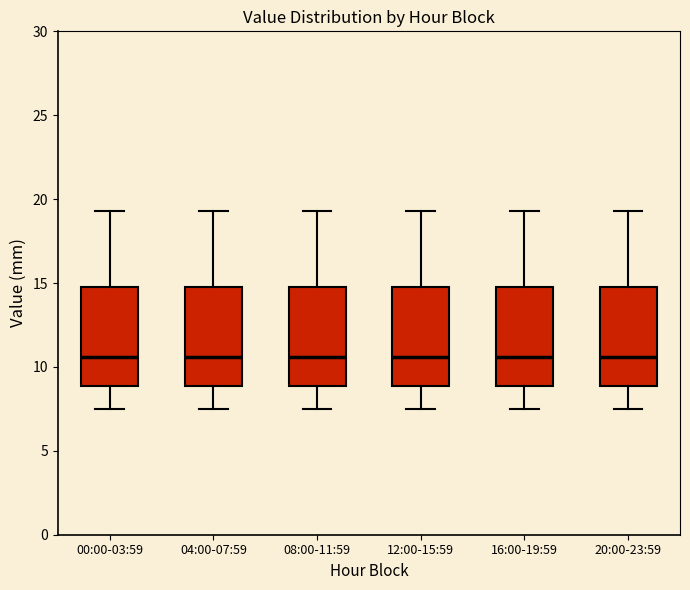

Reading left to right, read every box against the y-axis: the position of its median line, the range the box covers, and the ends of its whiskers. The values are not printed on the chart, so give them approximately, as read against the axis.

00:00-03:59: median 10.5, box 9.0 to 15.0, whiskers 7.5 to 19.5
04:00-07:59: median 10.5, box 9.0 to 15.0, whiskers 7.5 to 19.5
08:00-11:59: median 10.5, box 9.0 to 15.0, whiskers 7.5 to 19.5
12:00-15:59: median 10.5, box 9.0 to 15.0, whiskers 7.5 to 19.5
16:00-19:59: median 10.5, box 9.0 to 15.0, whiskers 7.5 to 19.5
20:00-23:59: median 10.5, box 9.0 to 15.0, whiskers 7.5 to 19.5